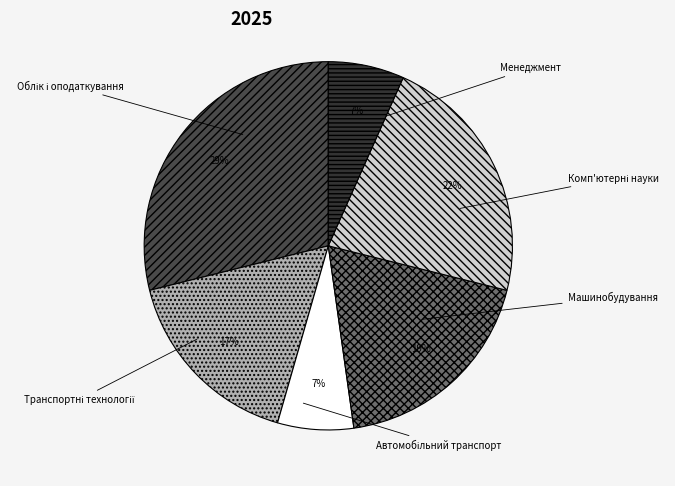

Is the sum of Машинобудування and Менеджмент greater than half?

No